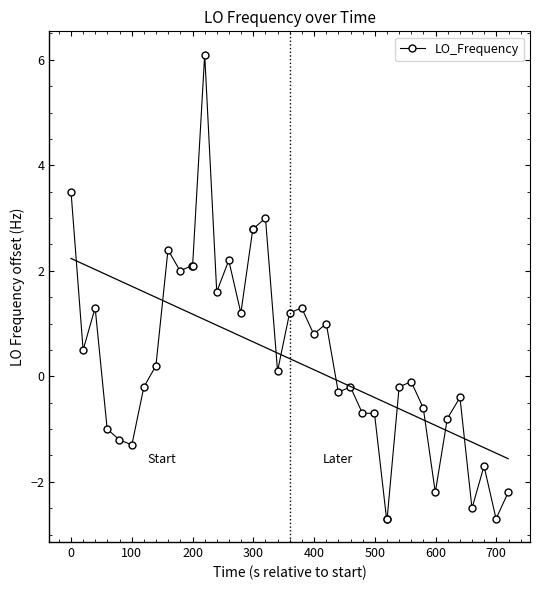

What is the lowest value of the LO_Frequency series?

-2.7